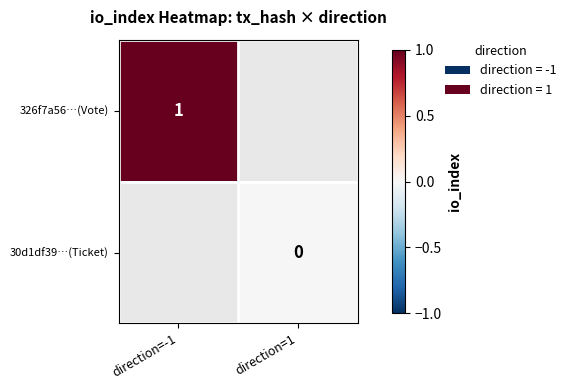

Is the value of 30d1df39…(Ticket) at direction=1 greater than the value of 326f7a56…(Vote) at direction=-1?

No